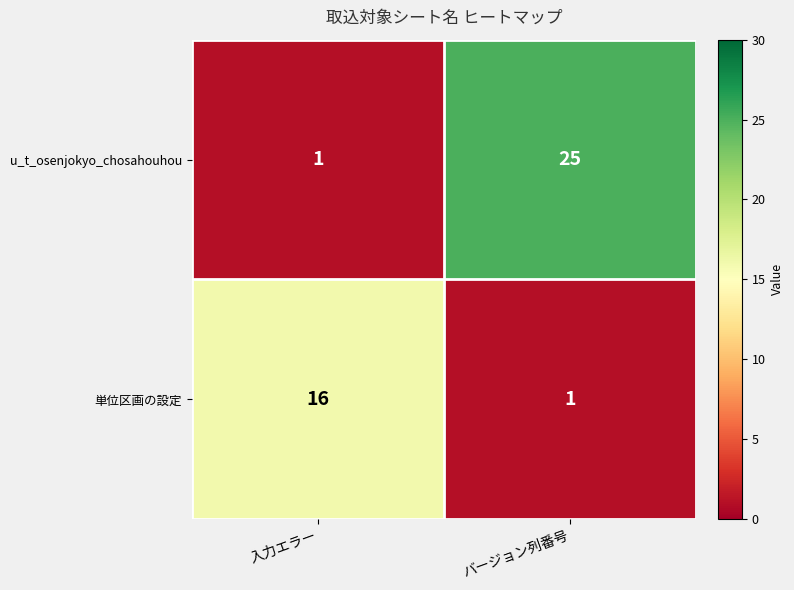

What is the maximum value shown in the chart?

25